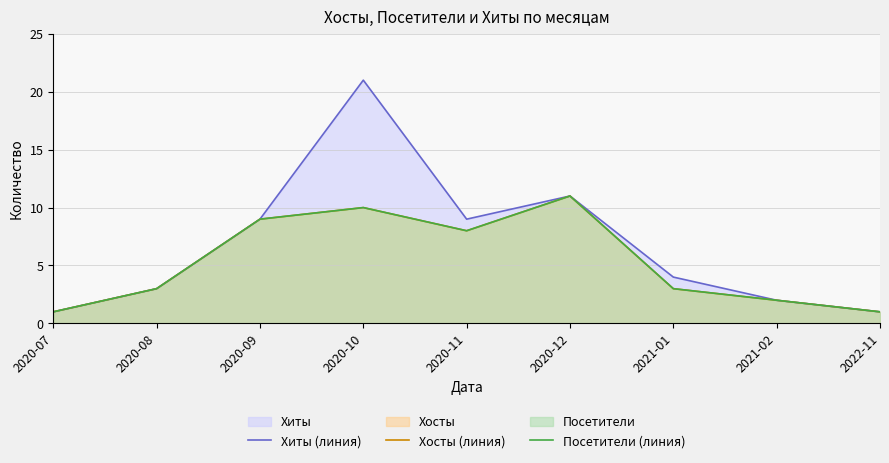

At which category does the chart reach its minimum across all series?

2020-07